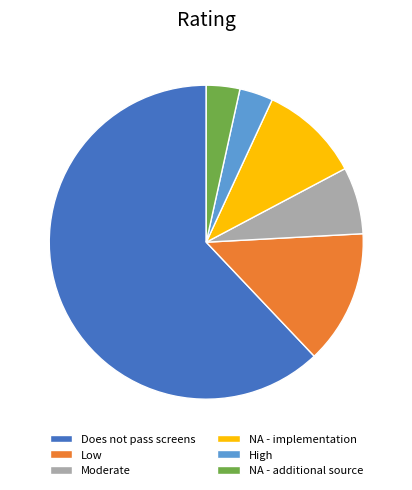

Does Does not pass screens represent more than half of the total?

Yes